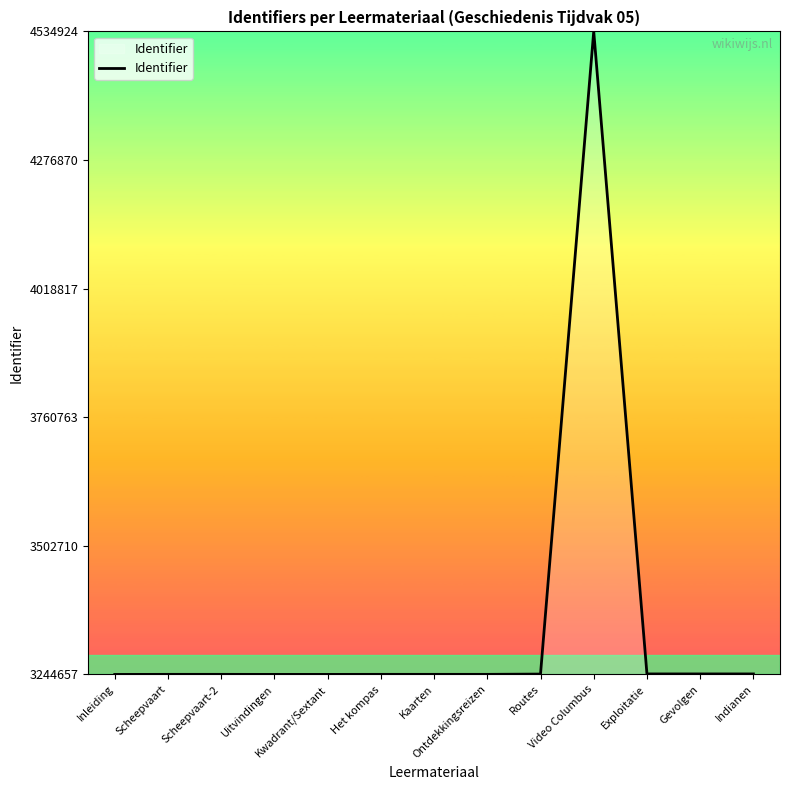

At which category does the chart reach its peak across all series?

Video Columbus